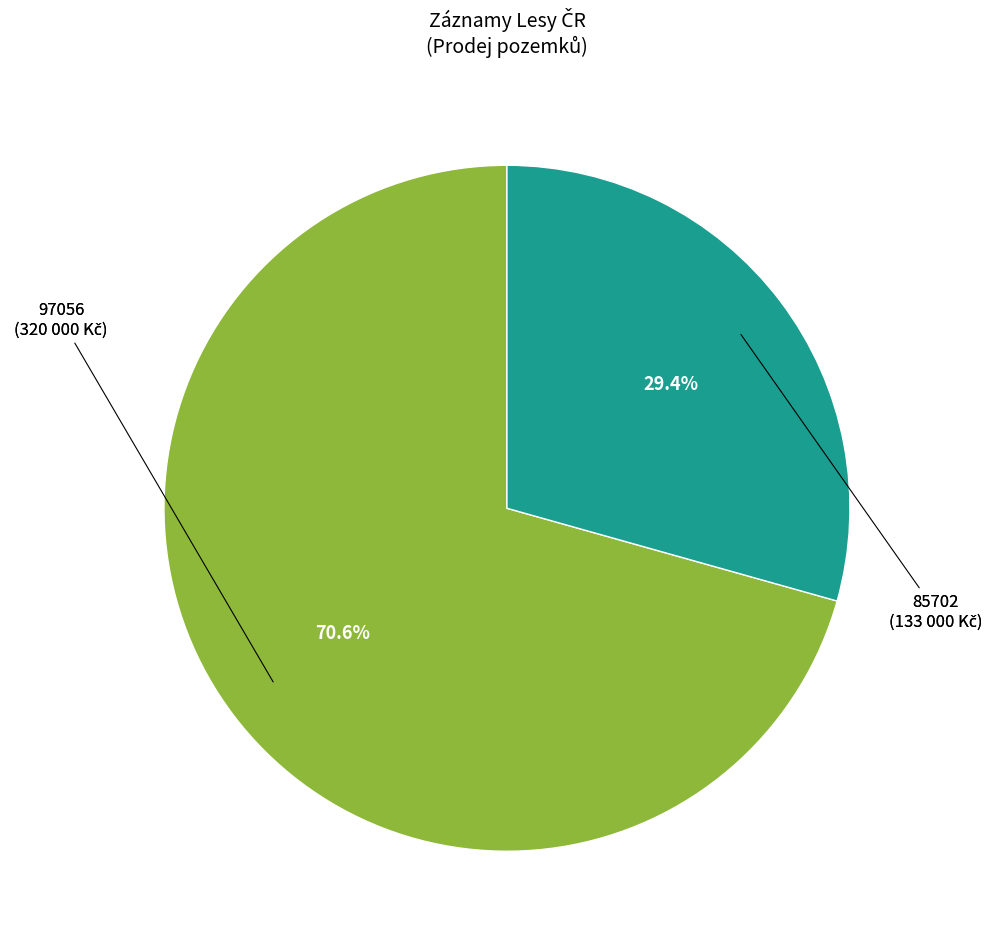

Is there a majority slice in this chart?

Yes